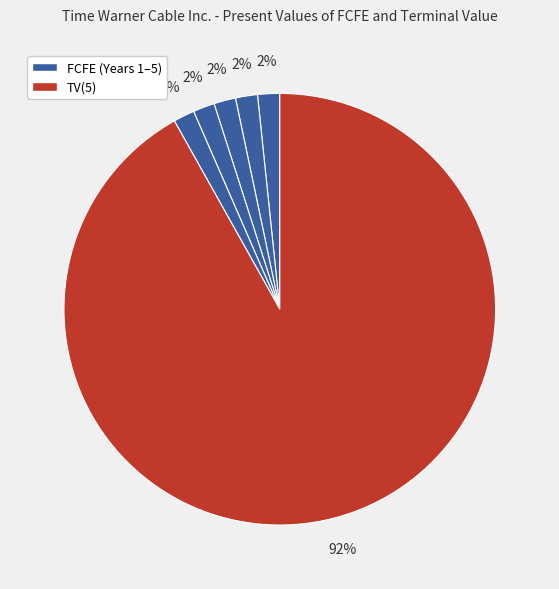

How many segments does this pie chart have?

6